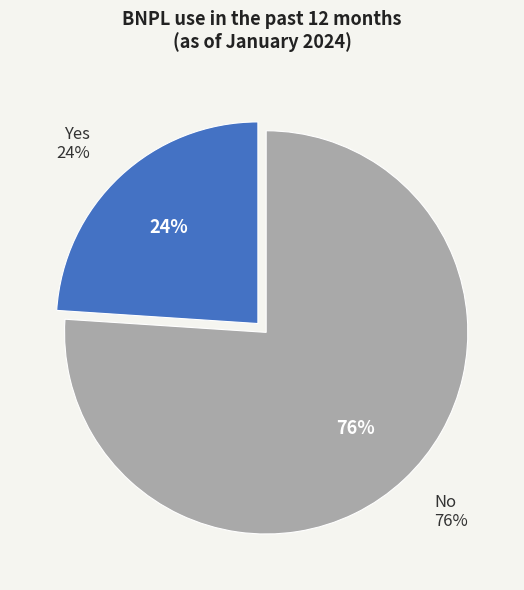

What is the majority slice?

No